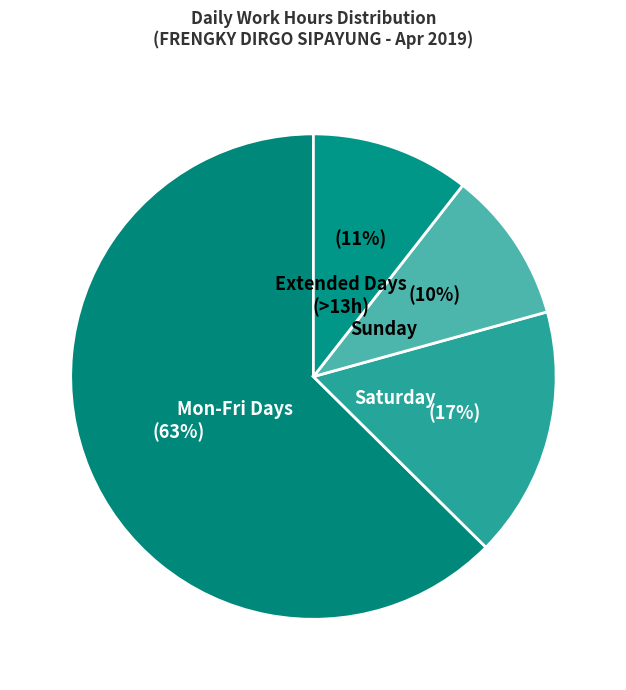

Between Mon-Fri Days and Saturday, which is larger?

Mon-Fri Days